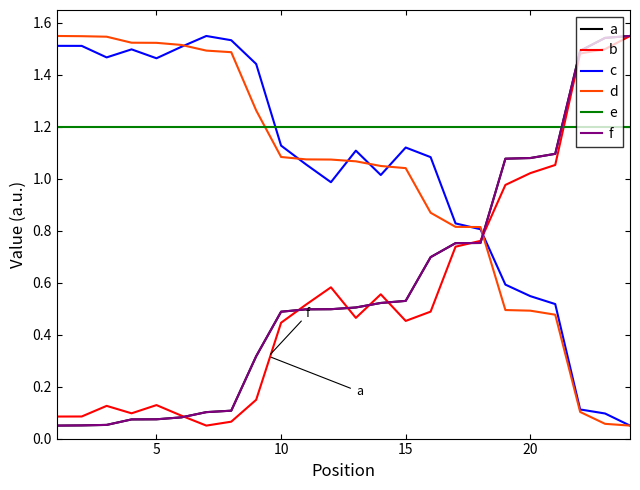

Is this an area chart (filled region under the line)?

No